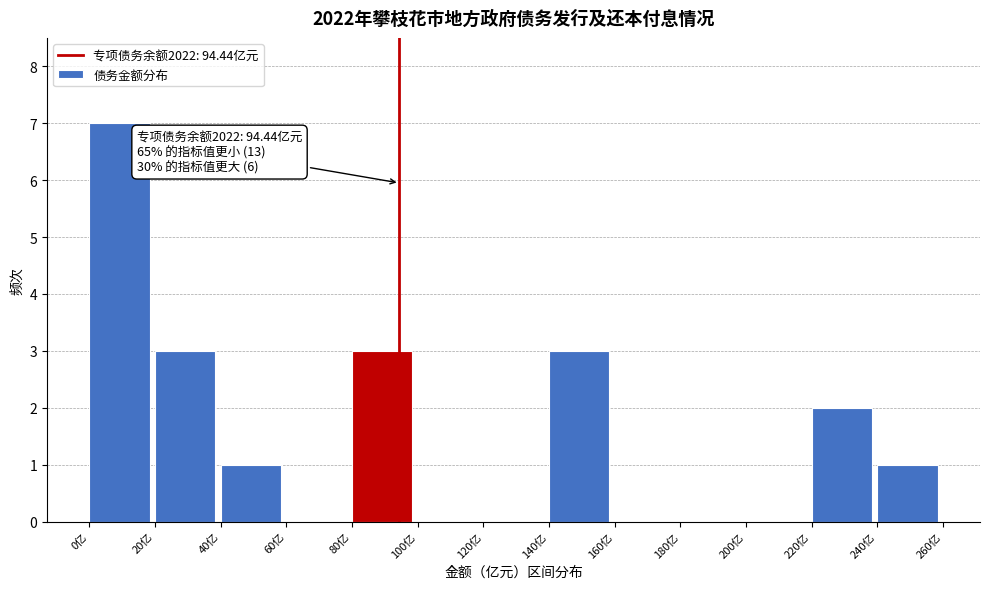

Which range on the x-axis has the tallest bar?

0 to 20